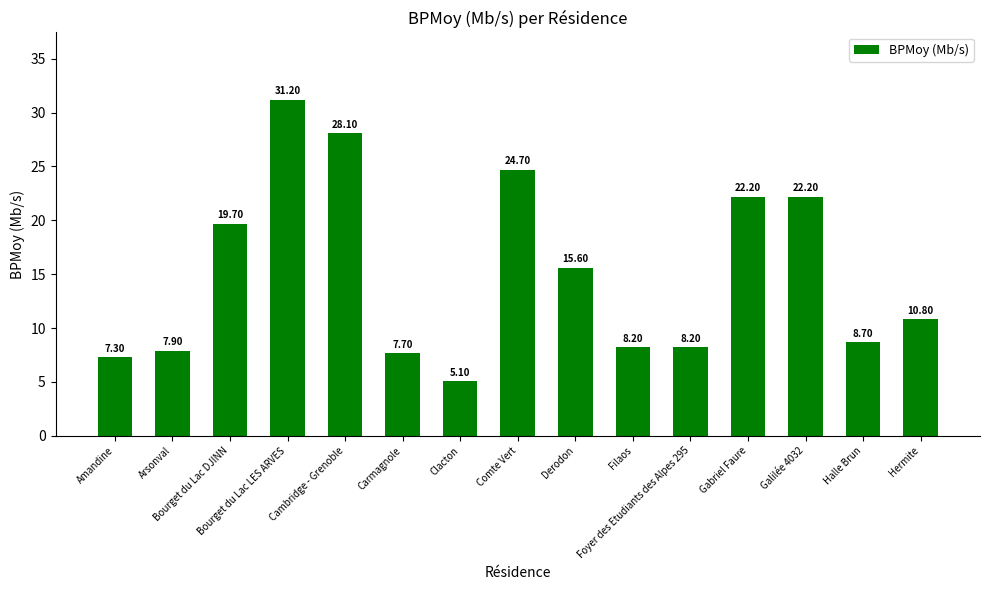

What is the sum of all values?

227.6